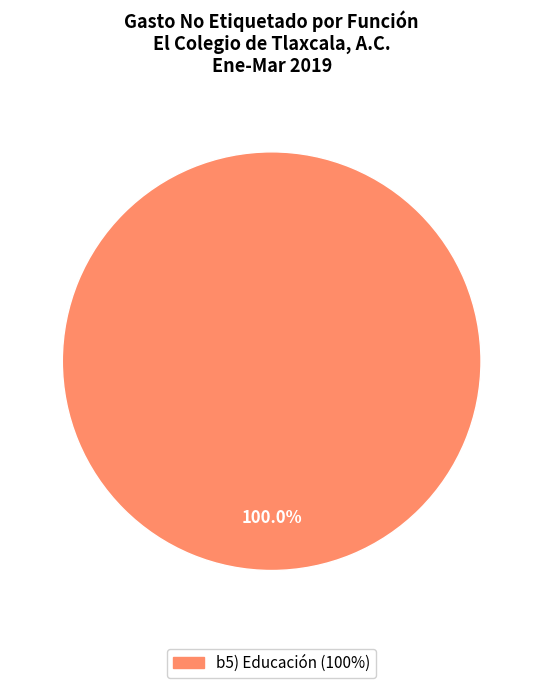

Is there a majority slice in this chart?

Yes